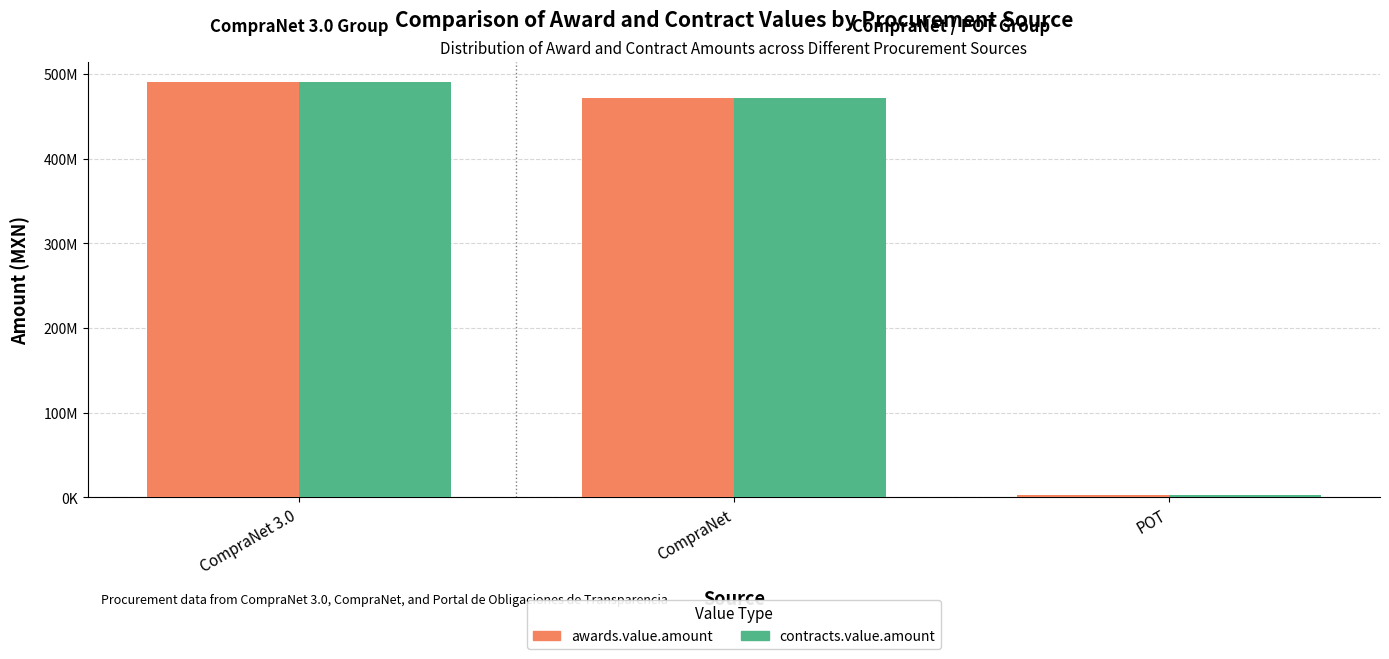

Does the chart contain any negative values?

No